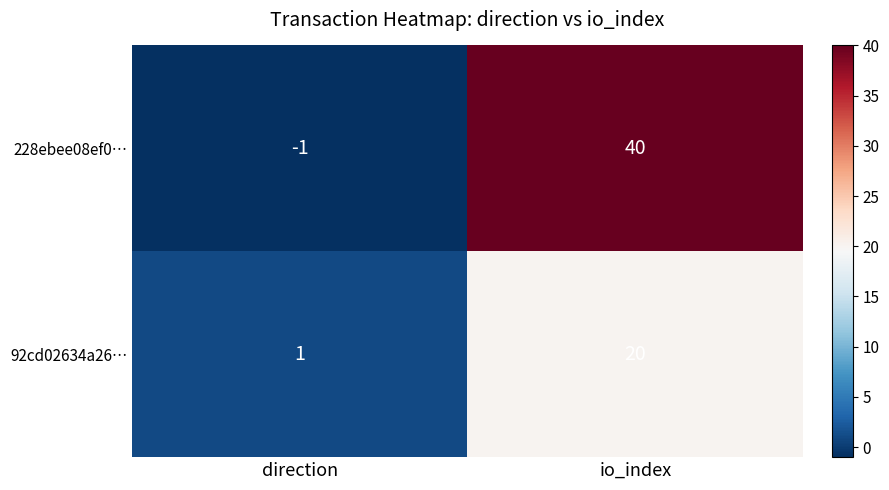

Rank the series by their maximum value, from lowest to highest.

92cd02634a26…, 228ebee08ef0…